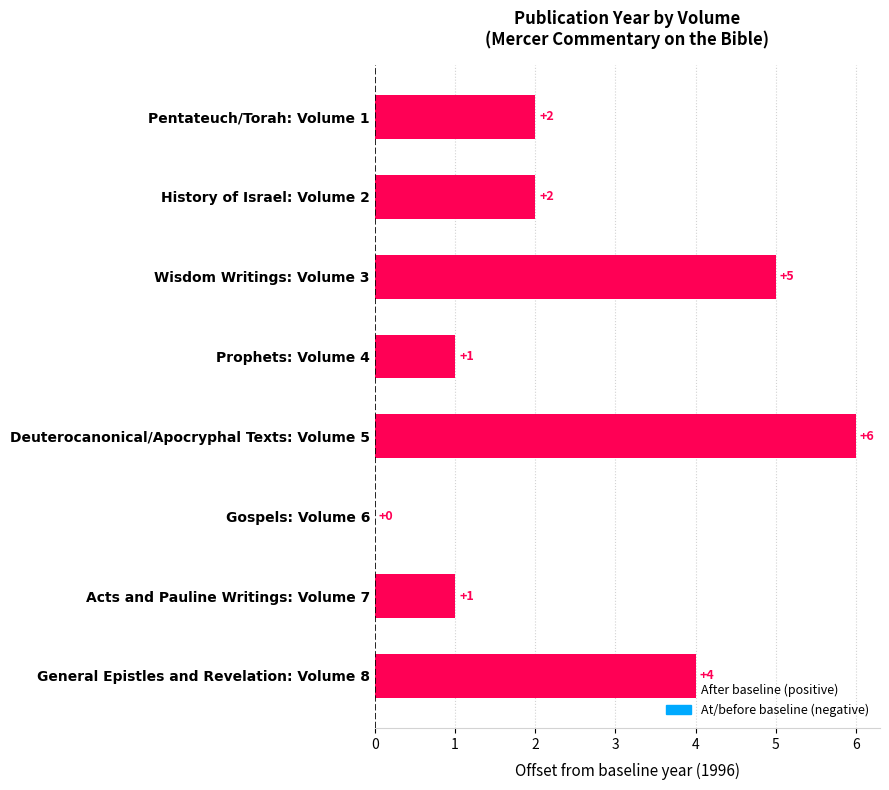

True or false: the data shows 2 at History of Israel: Volume 2.

True